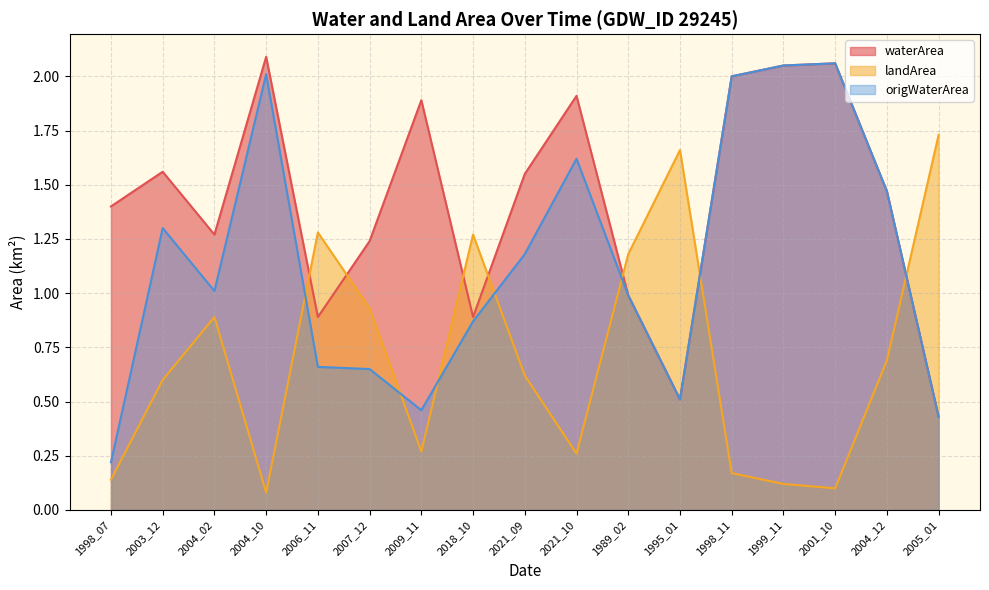

True or false: waterArea has a value of 1.3 at 2006_11.

False